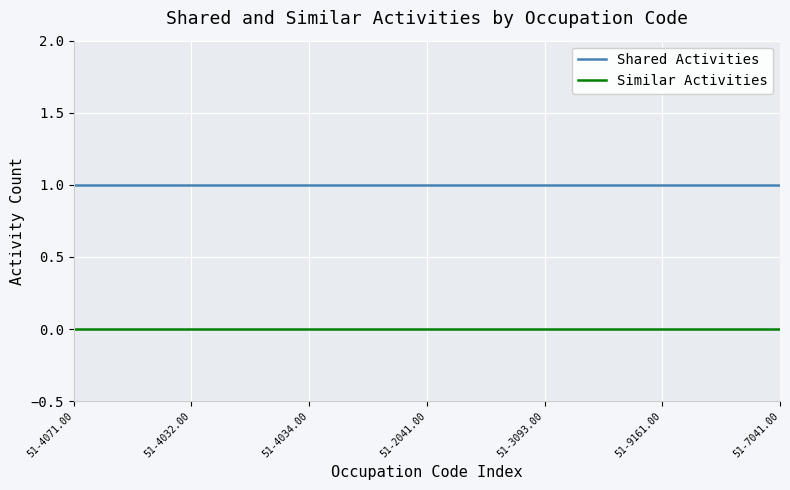

Does the chart display data point markers on the line(s)?

No